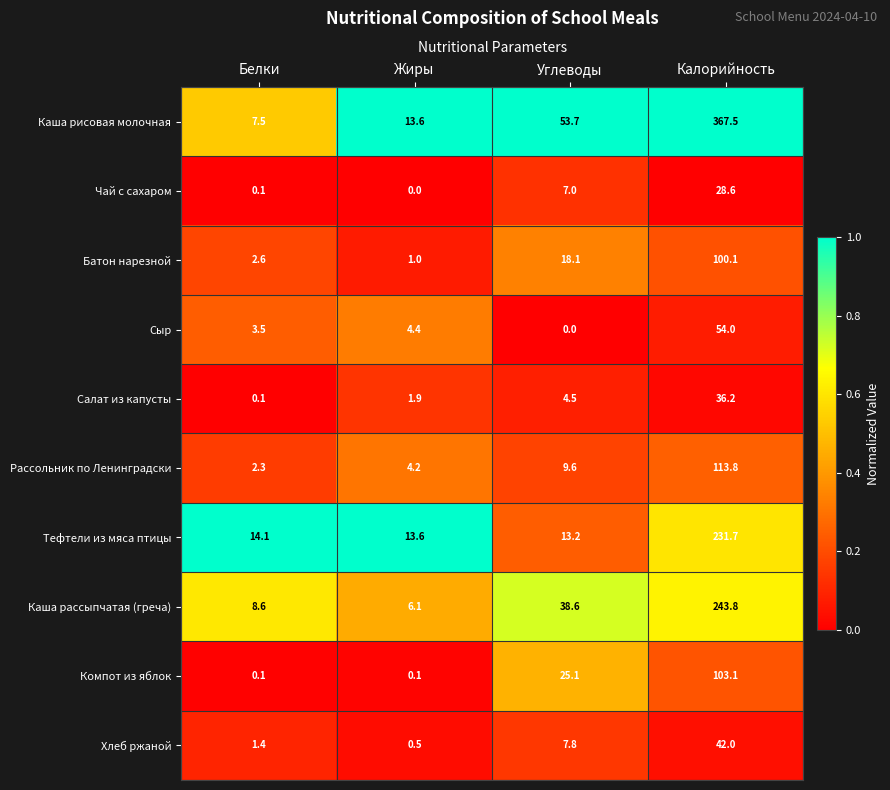

True or false: Хлеб ржаной has a value of 10.4 at Углеводы.

False